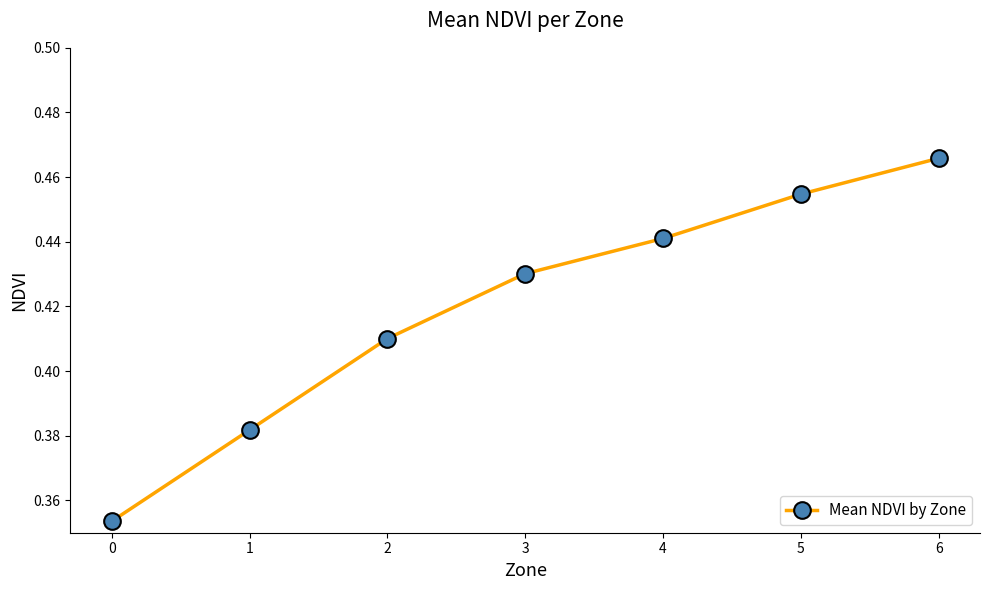

What is the difference between the maximum and second lowest values?

0.1